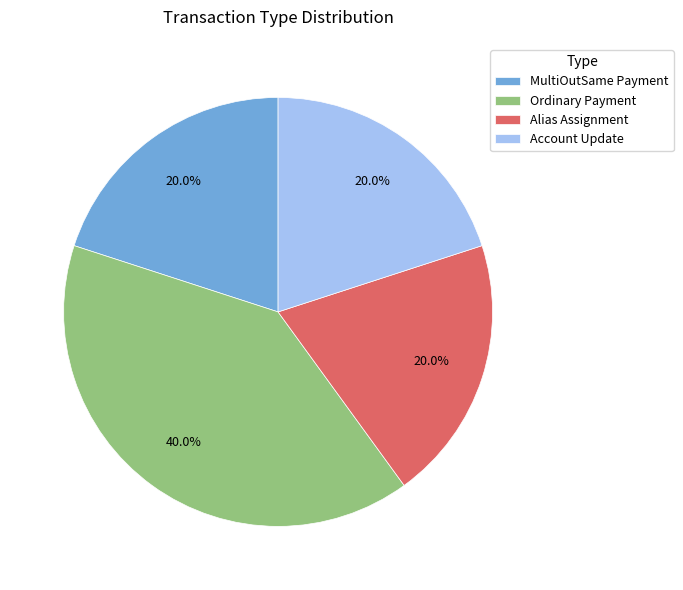

To the nearest percent, what portion does Account Update represent?

20%